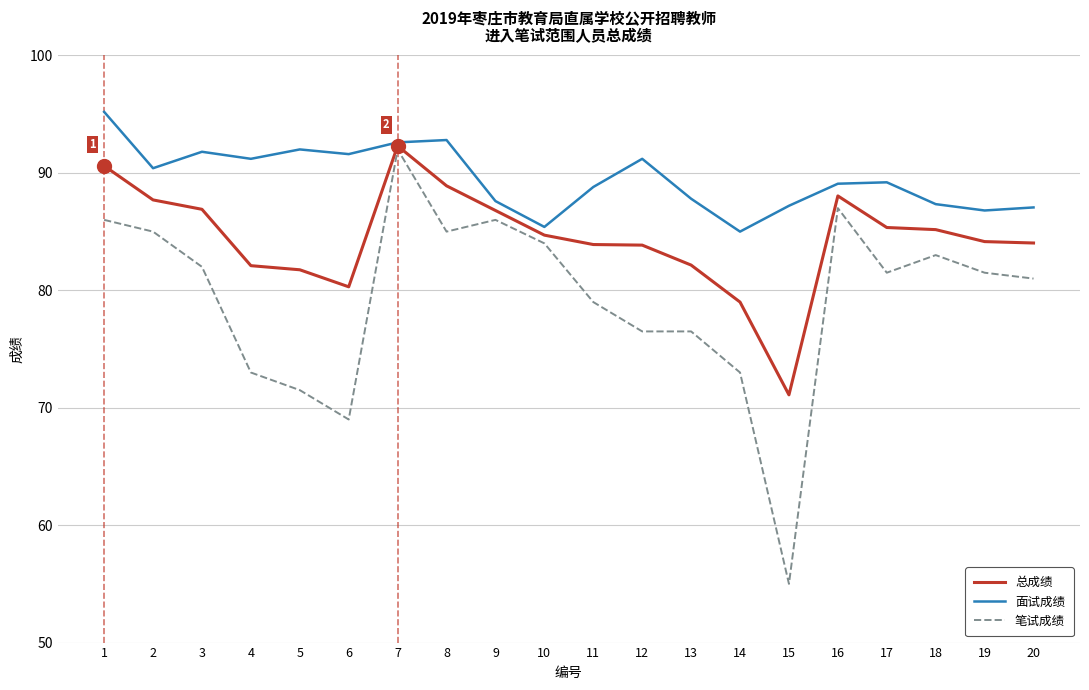

At which category is the sum across all series the highest?

7